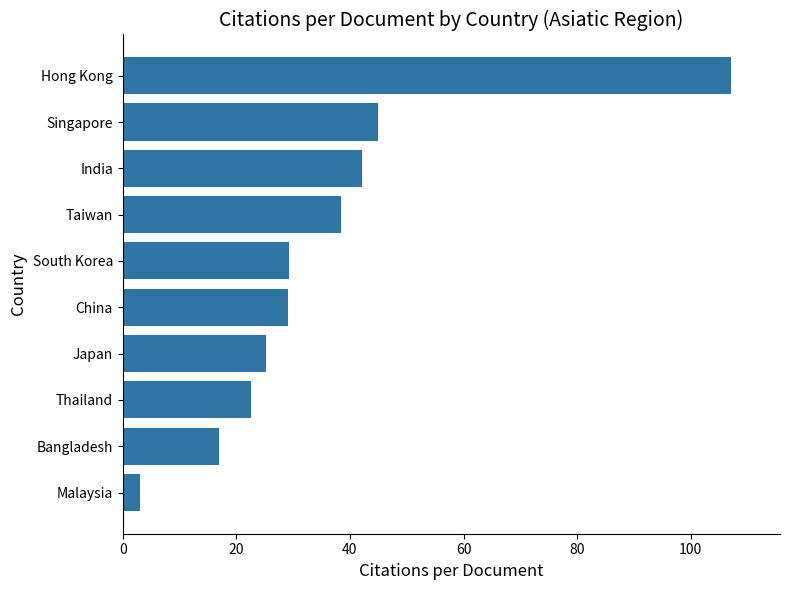

What is the minimum value shown in the chart?

3.0